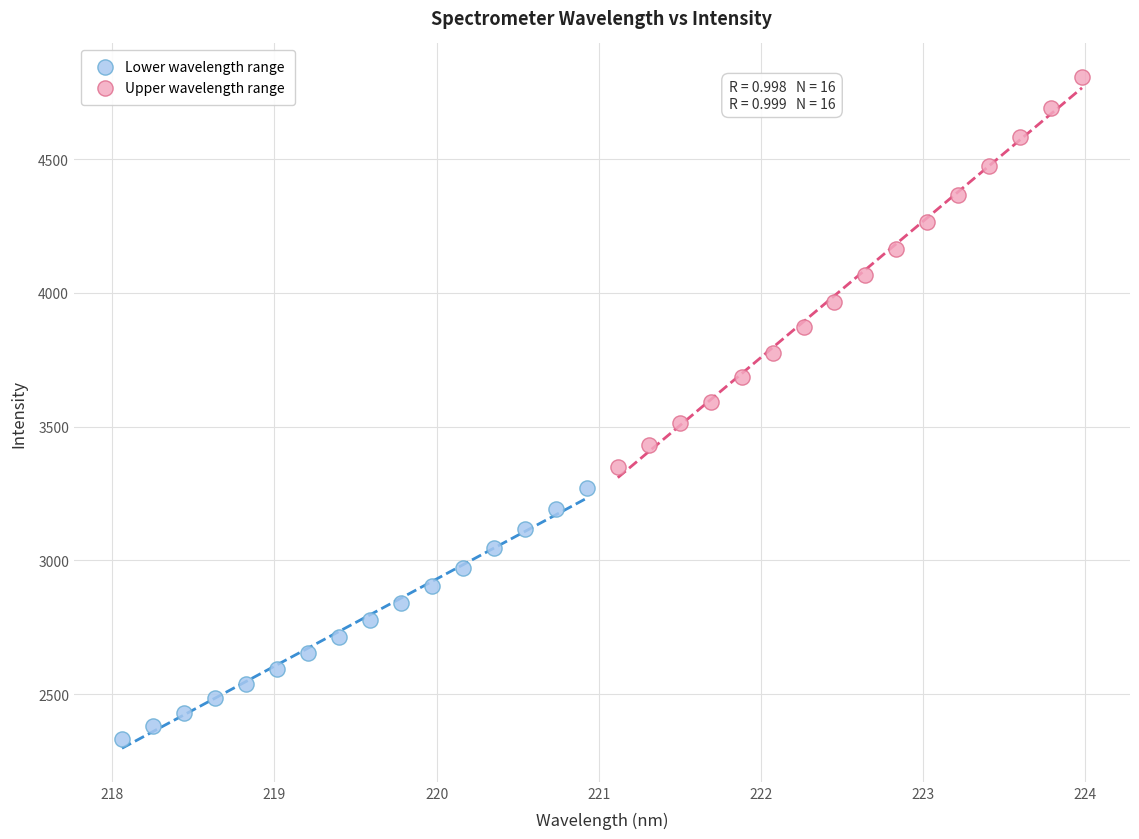

Which series has the largest Y range (max minus min)?

Upper wavelength range